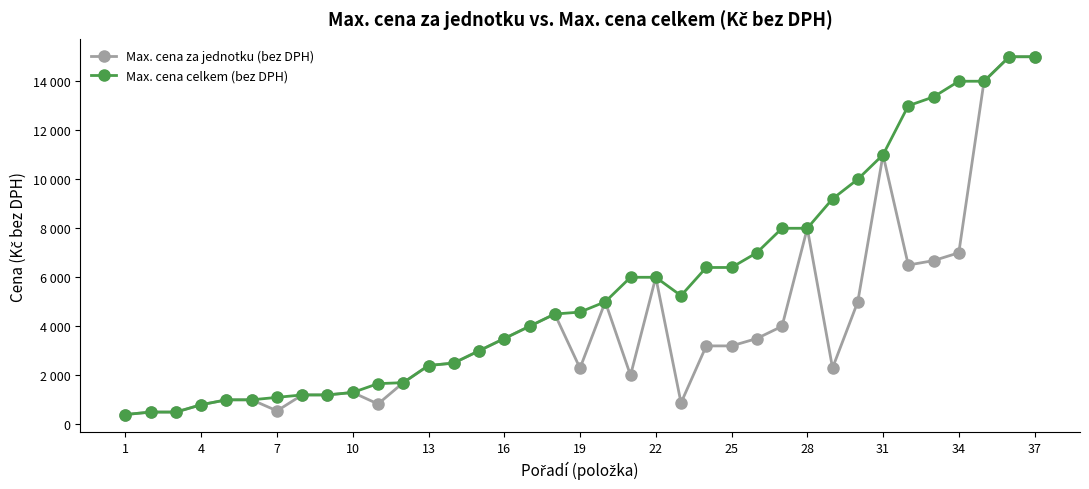

True or false: Max. cena za jednotku (bez DPH) and Max. cena celkem (bez DPH) intersect in this chart.

False